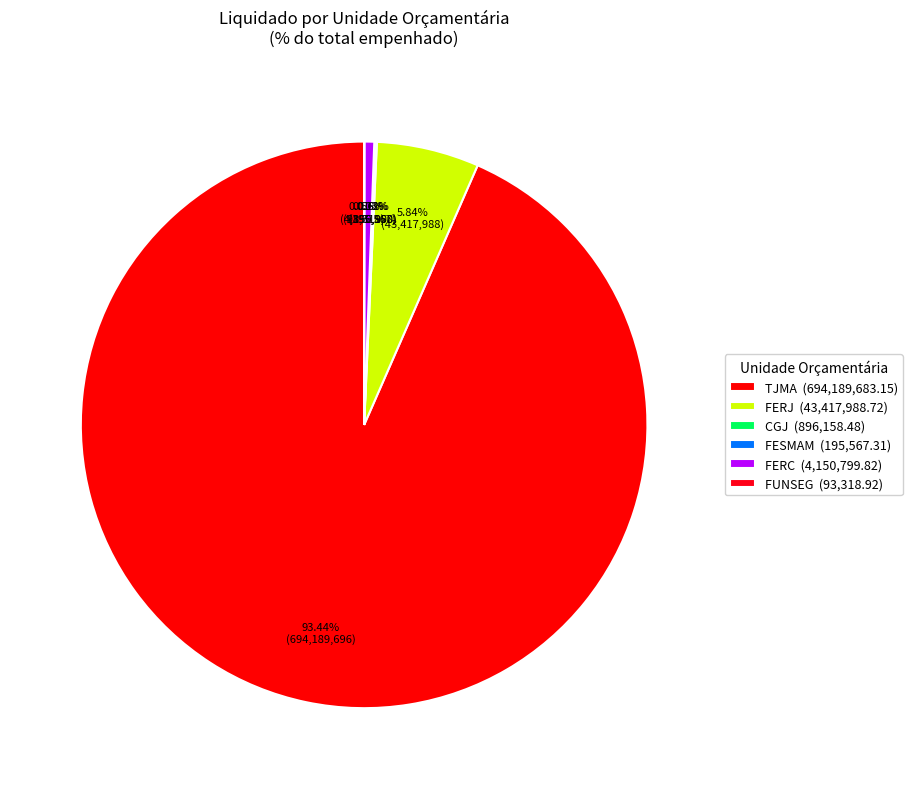

To the nearest percent, what portion does TJMA represent?

93%